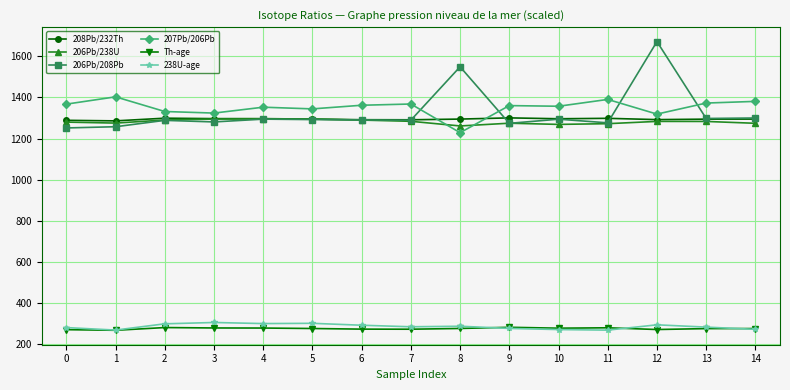

Which series has the largest total across all categories?

207Pb/206Pb